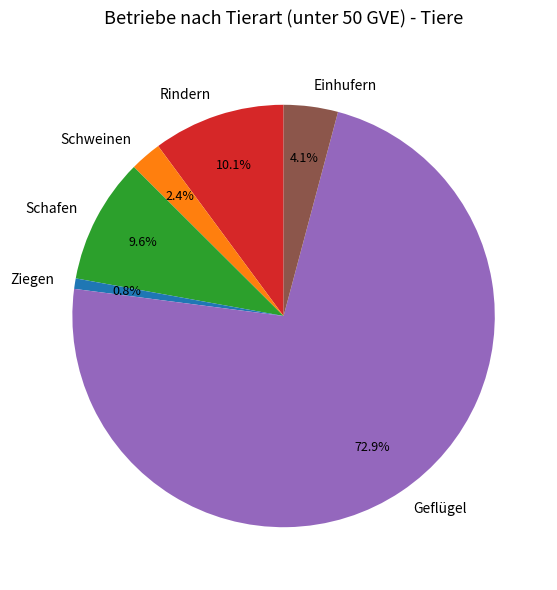

Which has a higher value, Schweinen or Einhufern?

Einhufern